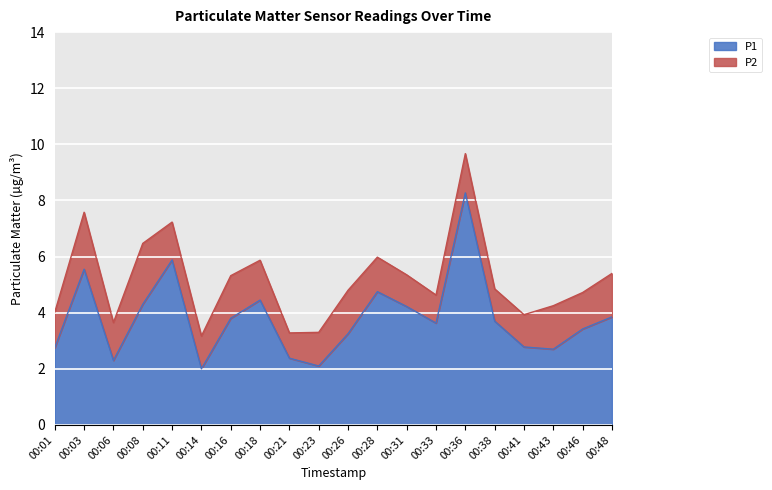

Which has a higher value, 00:03 or 00:31?

00:03